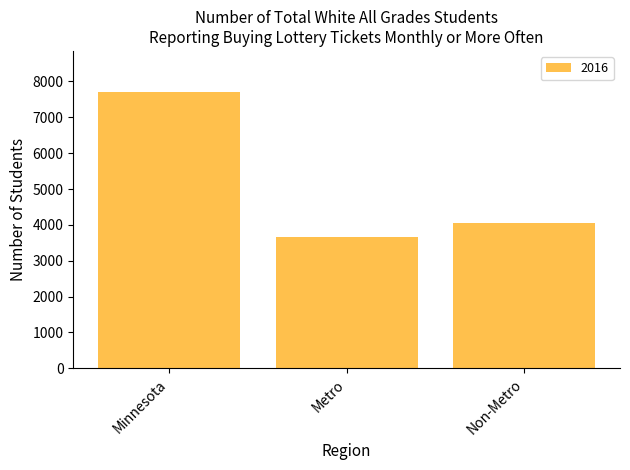

What is the difference between the maximum and minimum values?

4040